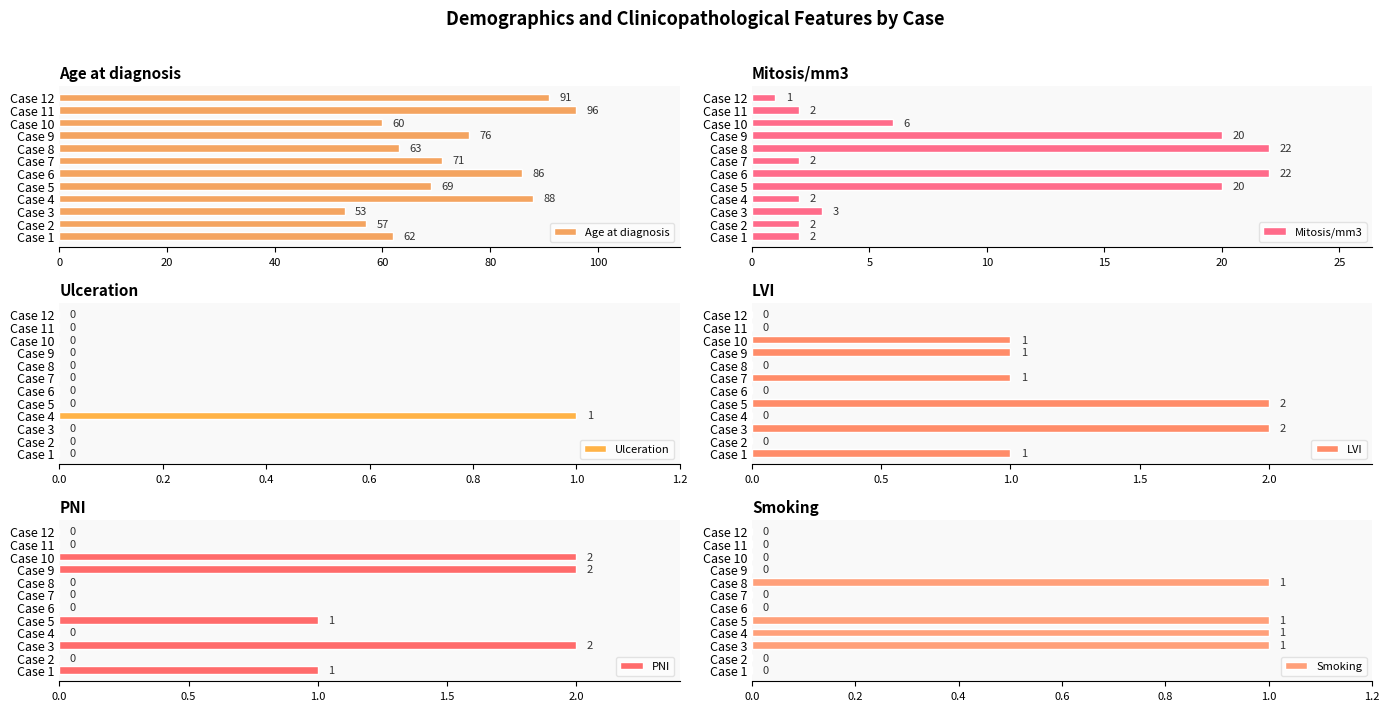

Count the number of categories in the chart.

12